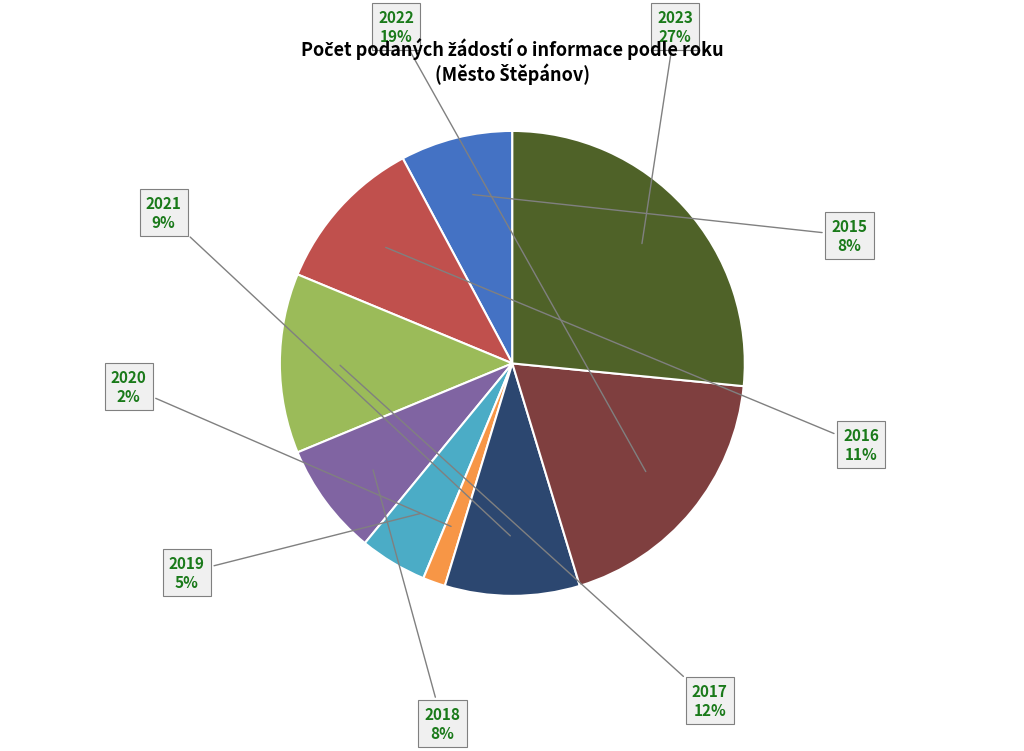

Does any single category account for the majority?

No